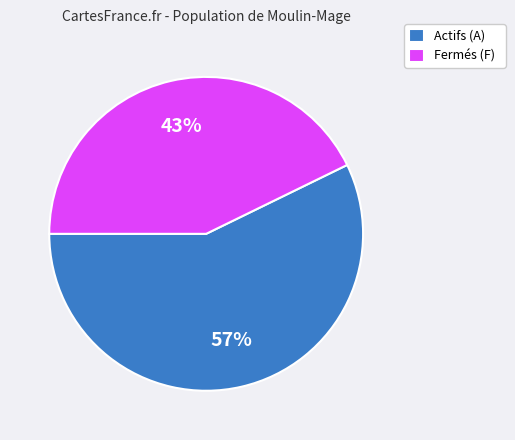

To the nearest percent, what is the difference between the largest and smallest slice percentages?

14%